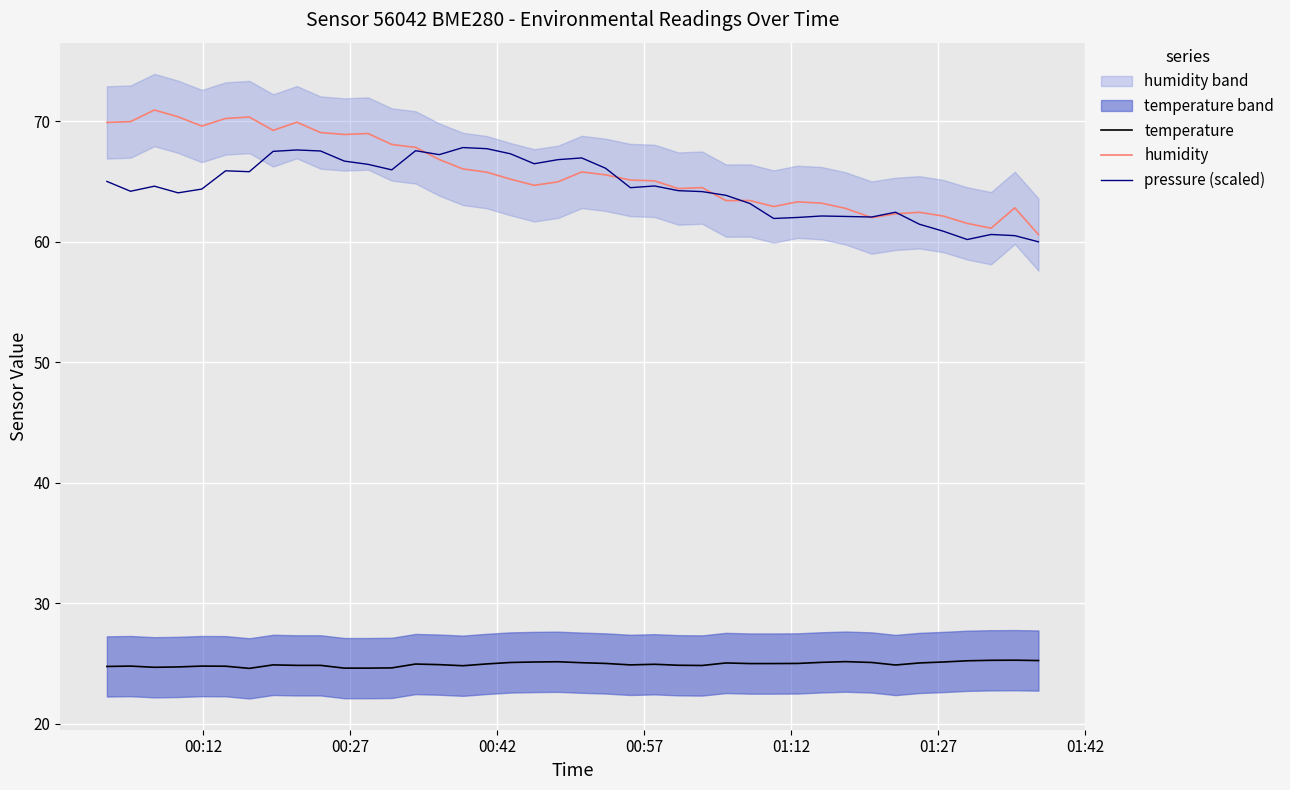

How many lines are shown in the chart?

3